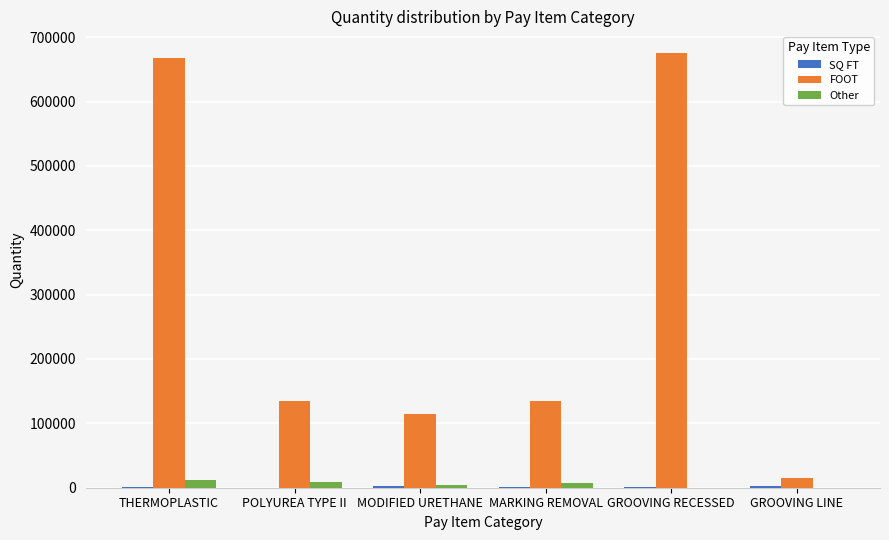

Is the value of FOOT at POLYUREA TYPE II greater than the value of Other at GROOVING RECESSED?

Yes